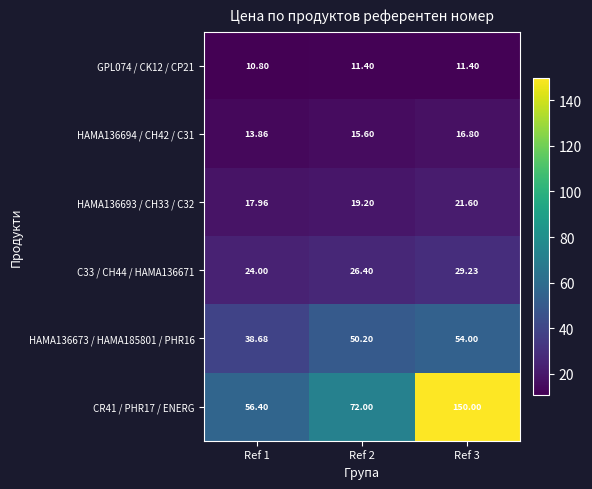

What is the difference between the highest and lowest values at Ref 2?

60.6